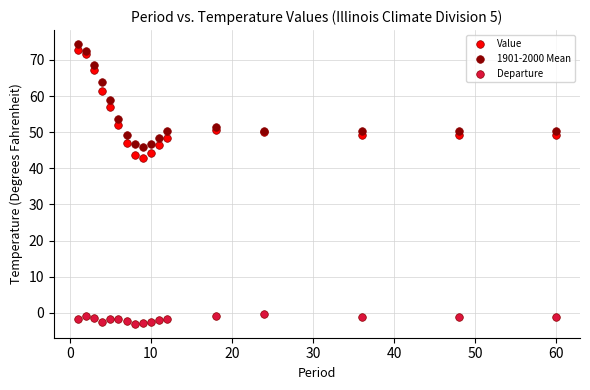

Which series has the largest Y range (max minus min)?

Value